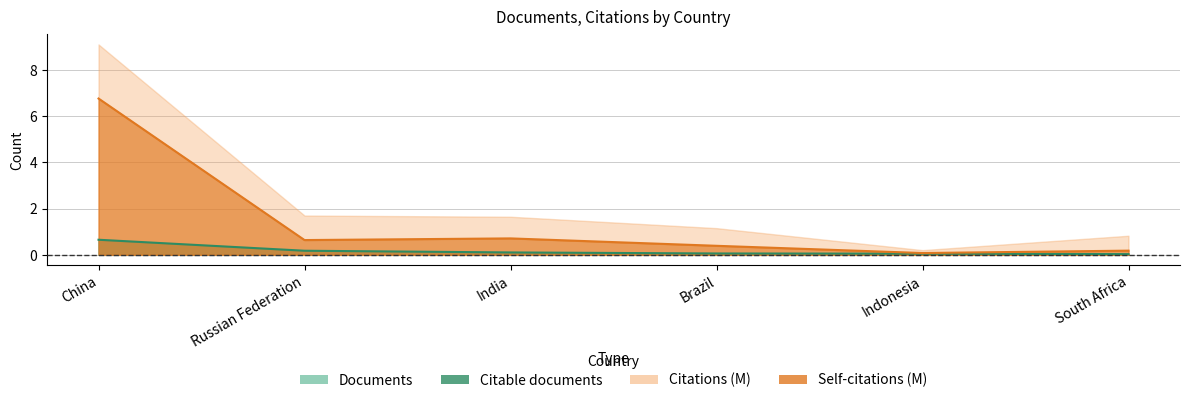

How many data points does each series have?

6